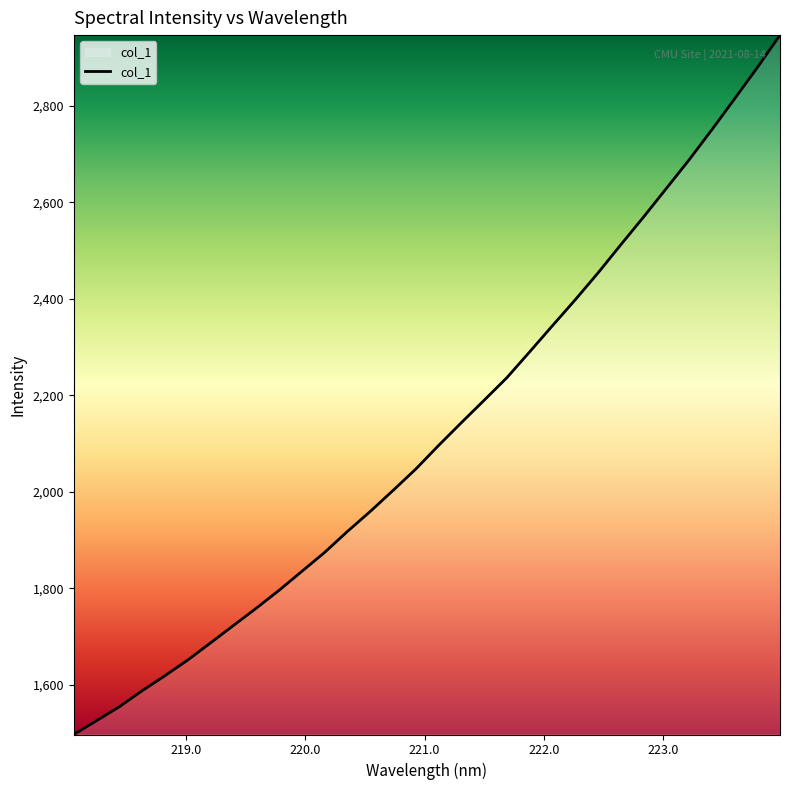

How many lines are shown in the chart?

1